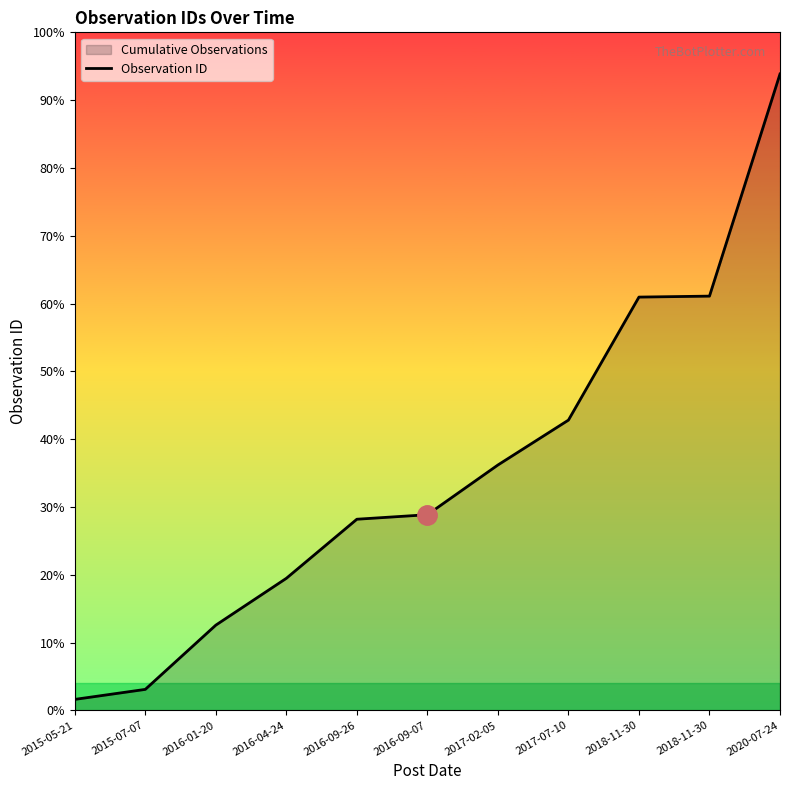

What is the difference between the maximum and second lowest values?

1906